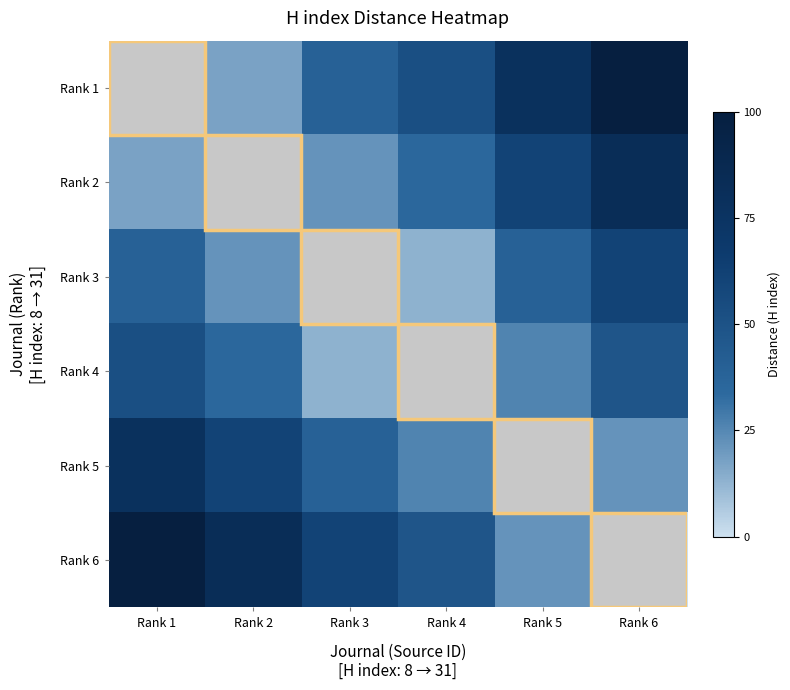

Which has a higher value, Rank 6 or Rank 1?

Rank 6